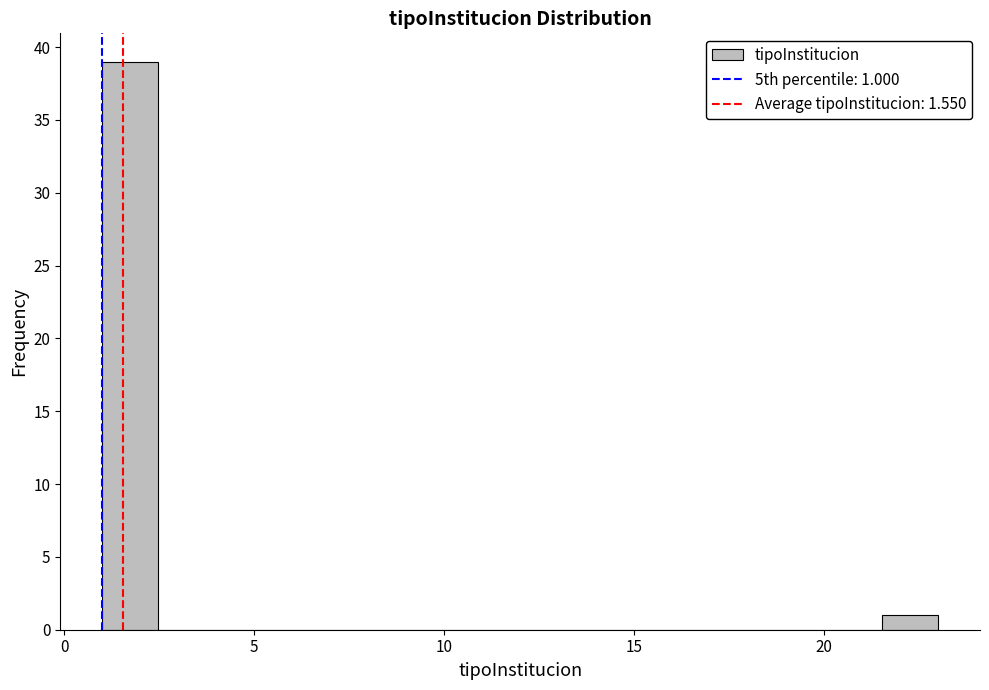

Around what value on the x-axis is the tallest bar? Give the approximate position of its centre, as read against the axis.

1.5